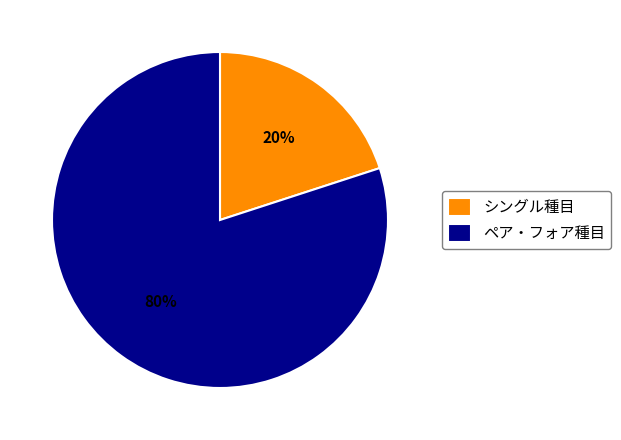

To the nearest percent, what percentage of the pie is シングル種目?

20%